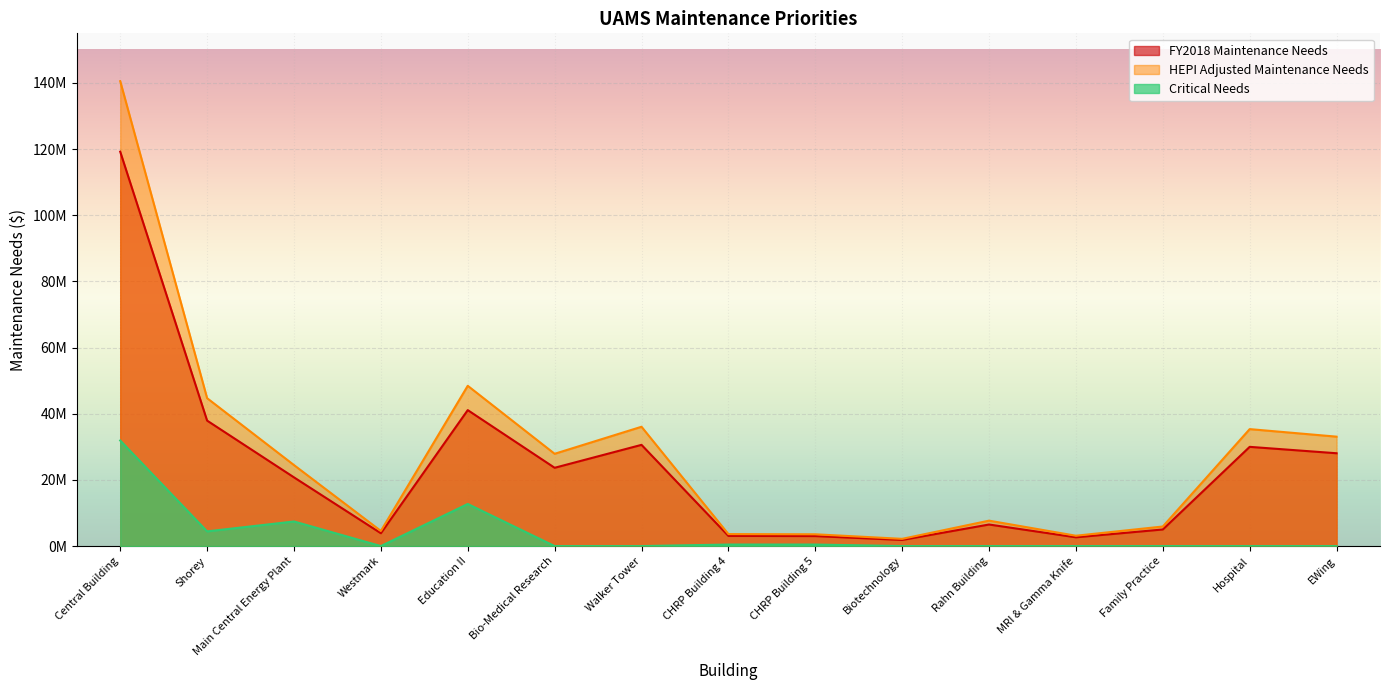

Between Biotechnology and Rahn Building, which series saw the biggest shift?

HEPI Adjusted Maintenance Needs